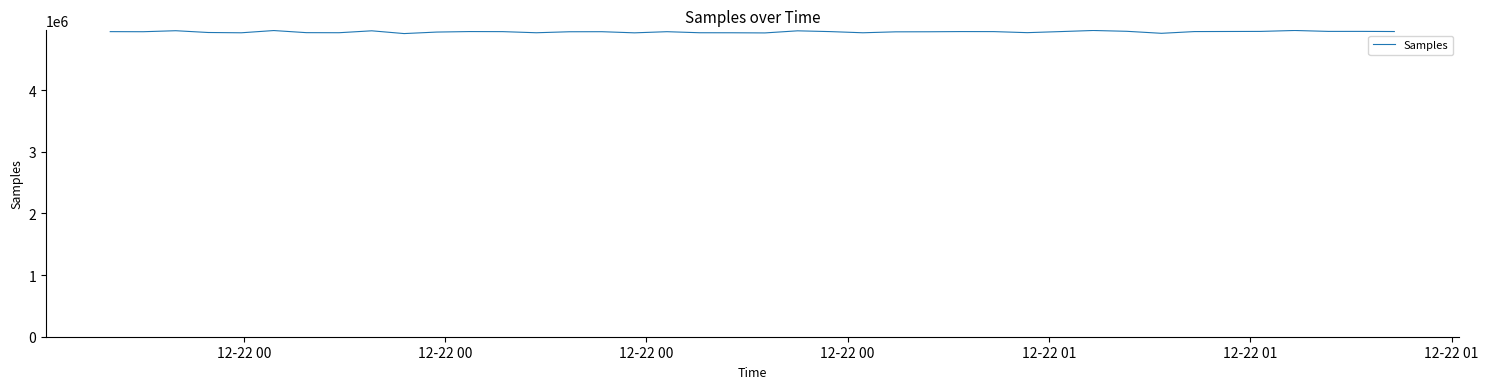

What is the average value?

4944385